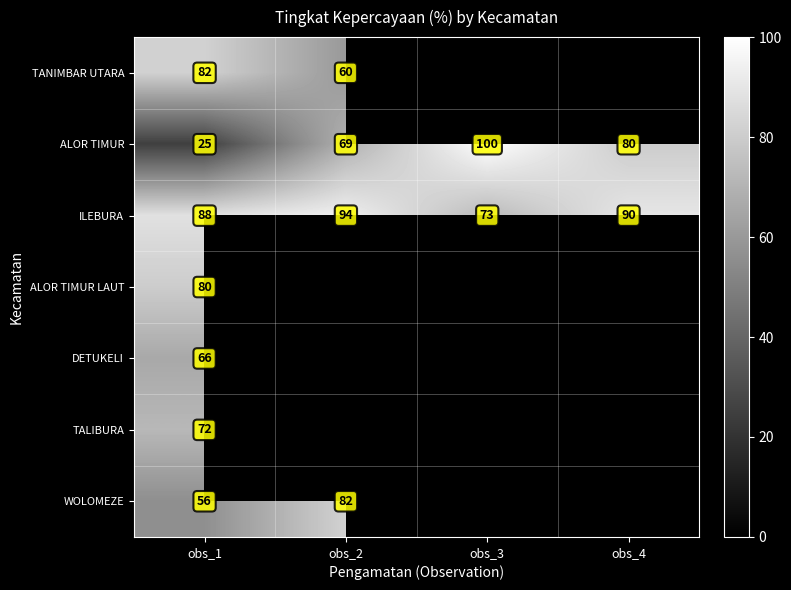

Which category has the highest value in the ILEBURA series?

obs_2